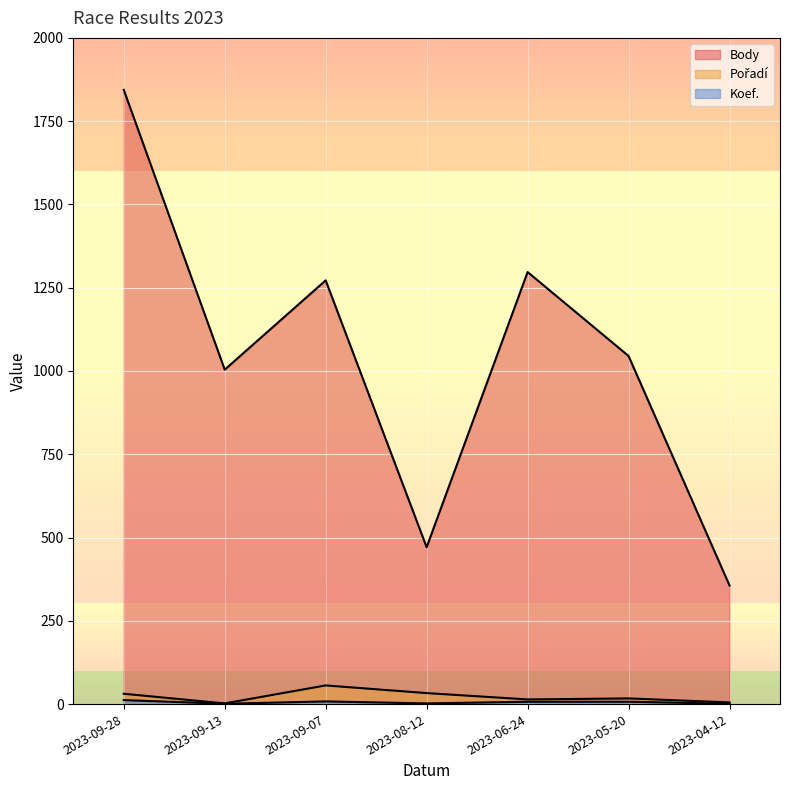

At which category does the chart reach its minimum across all series?

2023-09-13